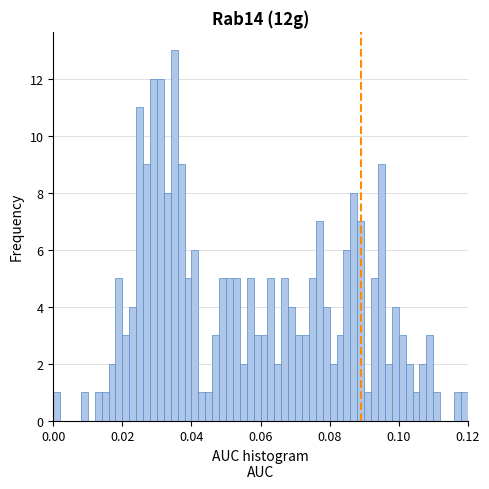

Read against the x-axis, roughly where is the centre of the tallest bar?

0.036